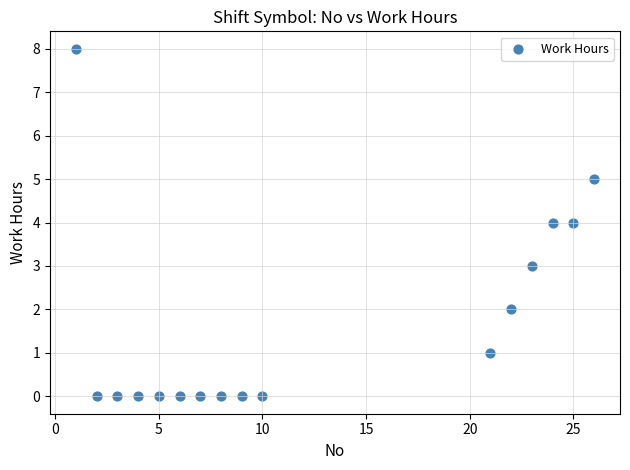

What is the range of X values (max minus min)?

25